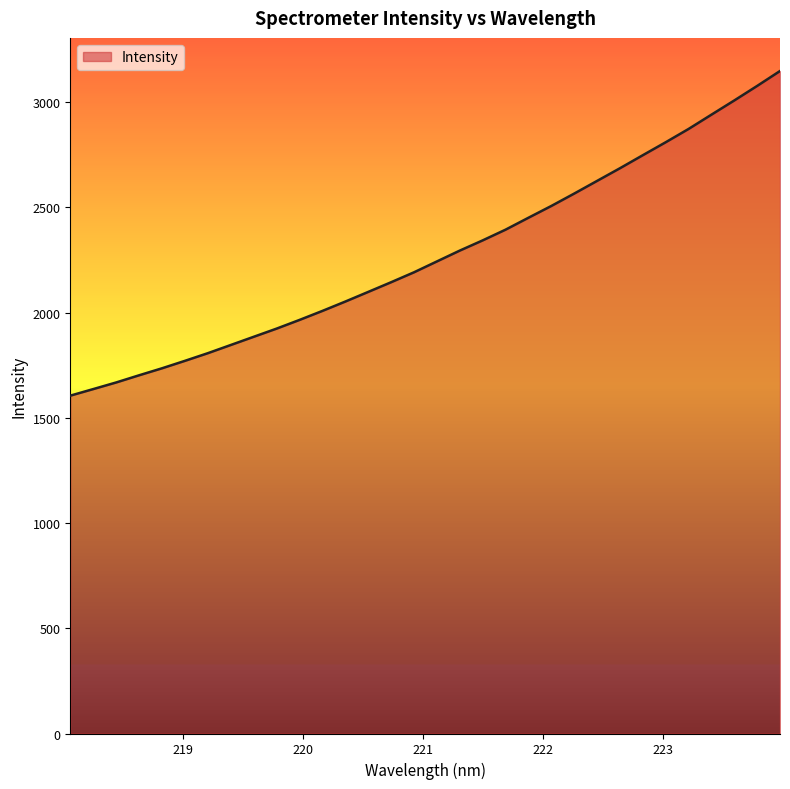

What is the difference between the maximum and minimum values?

1542.8